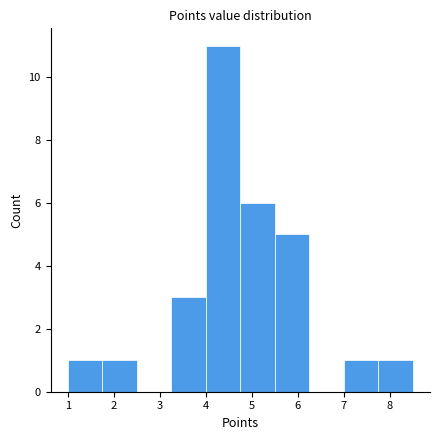

Which range on the x-axis has the tallest bar?

4.00 to 4.75